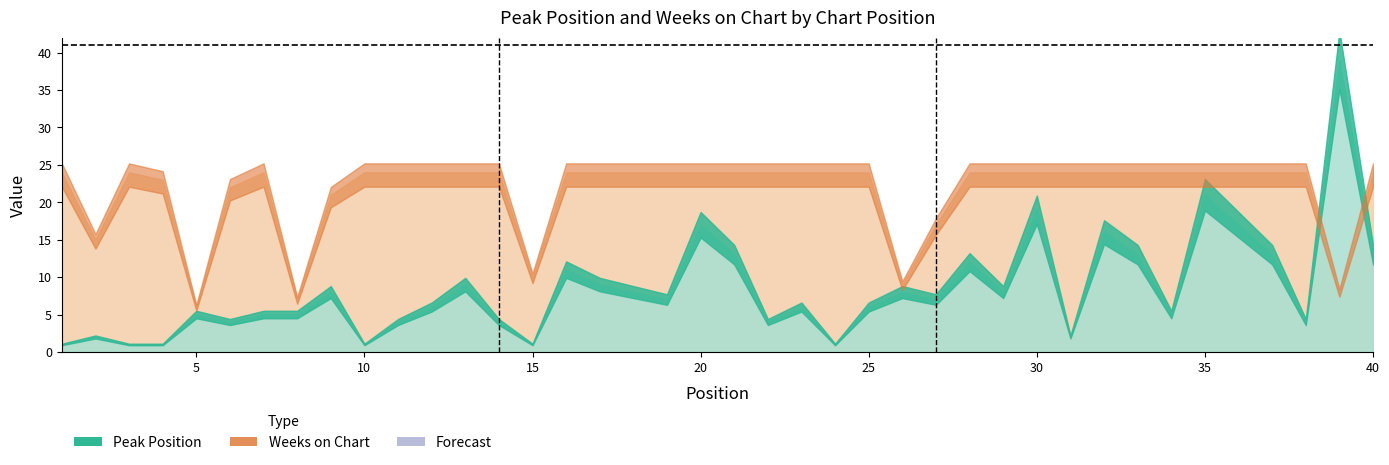

Reading left to right, extract all data points from this chart.

Peak Position: 1=1	2=2	3=1	4=1	5=5	6=4	7=5	8=5	9=8	10=1	11=4	12=6	13=9	14=4	15=1	16=11	17=9	18=8	19=7	20=17	21=13	22=4	23=6	24=1	25=6	26=8	27=7	28=12	29=8	30=19	31=2	32=16	33=13	34=5	35=21	36=17	37=13	38=4	39=39	40=13
Weeks on Chart: 1=24	2=15	3=24	4=23	5=6	6=22	7=24	8=7	9=21	10=24	11=24	12=24	13=24	14=24	15=10	16=24	17=24	18=24	19=24	20=24	21=24	22=24	23=24	24=24	25=24	26=9	27=17	28=24	29=24	30=24	31=24	32=24	33=24	34=24	35=24	36=24	37=24	38=24	39=8	40=24